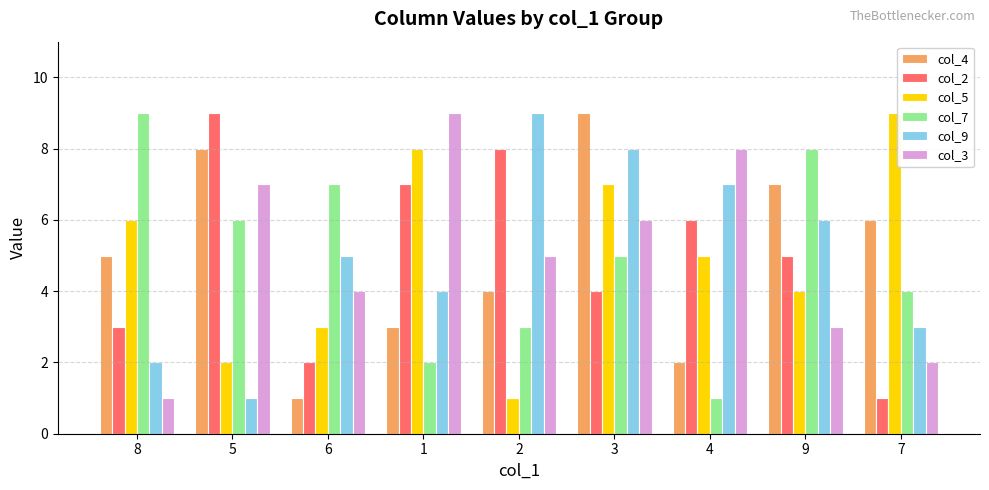

The value of col_7 at 4 is 1. True or false?

True